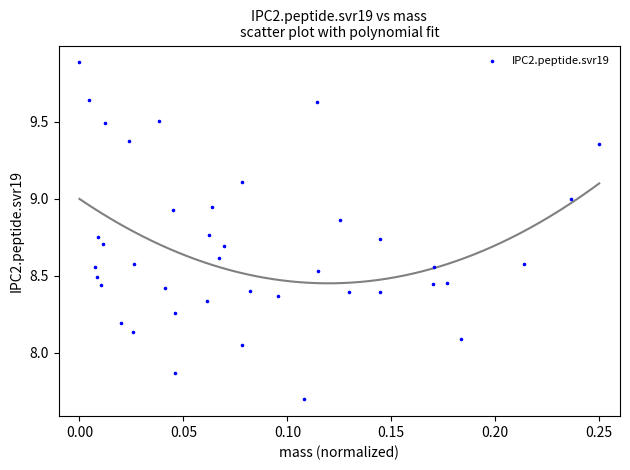

What is the range of Y values (max minus min)?

2.2